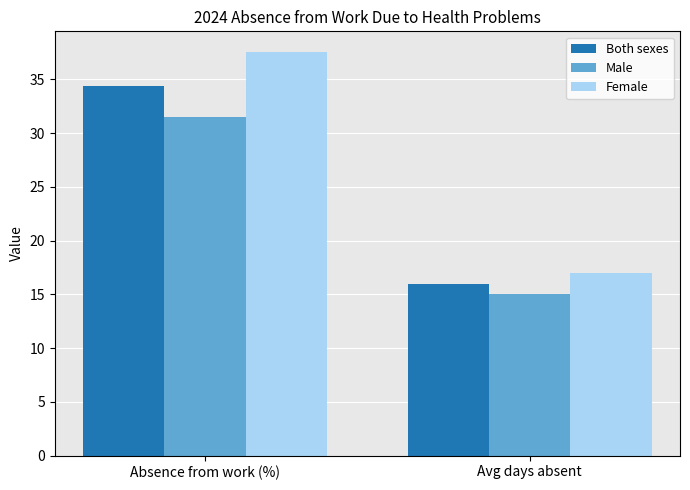

How many data points does each series have?

2